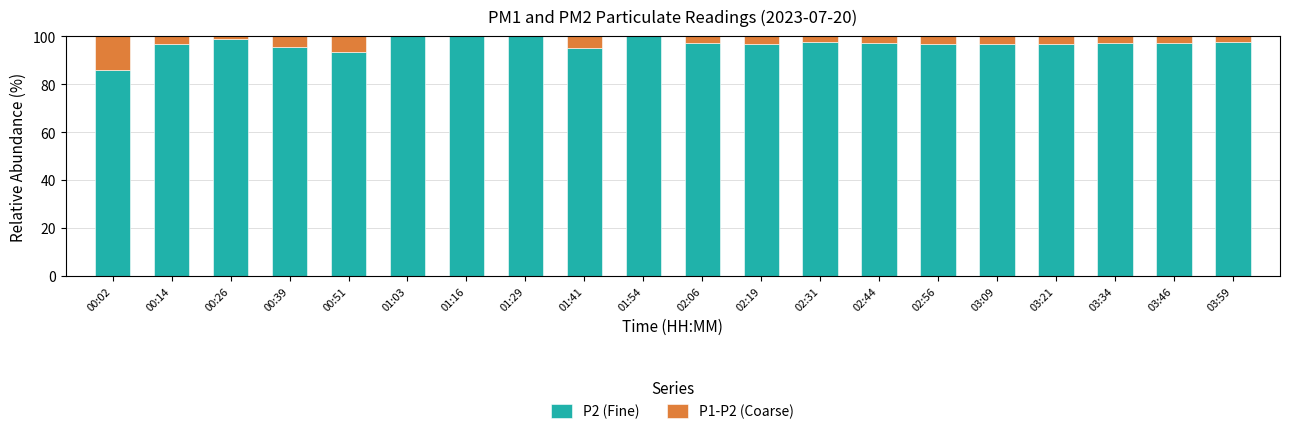

What is the sum of all P2 (Fine) values?

1936.1